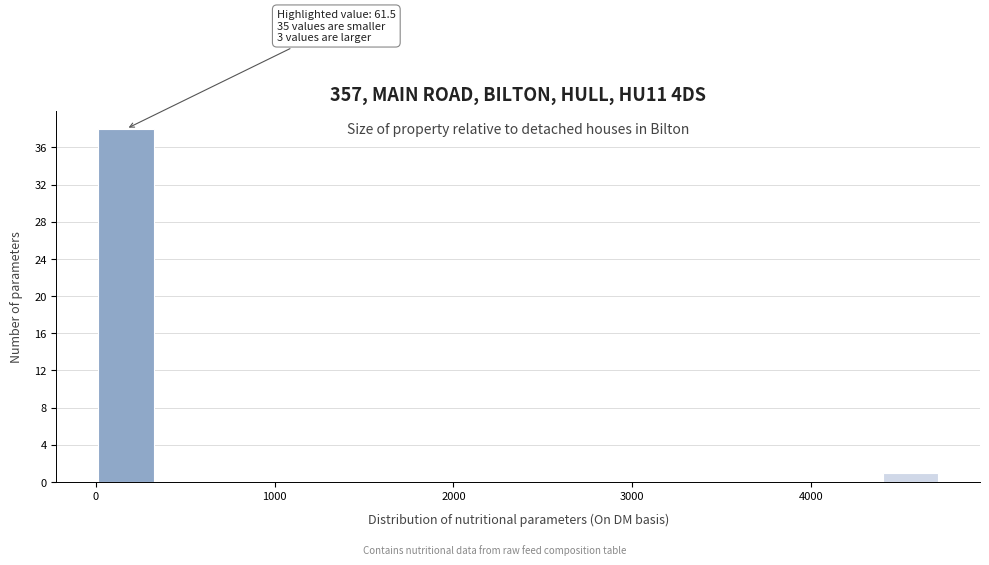

Read against the x-axis, roughly where is the centre of the tallest bar?

200